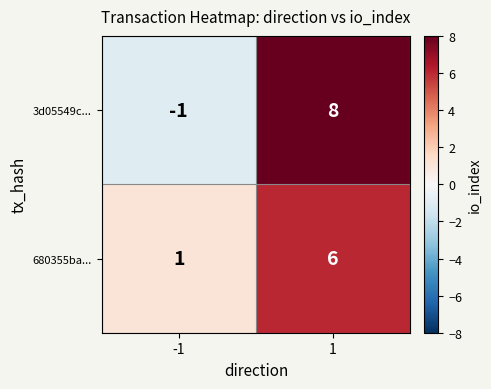

The value of 3d05549c... at 1 is 8. True or false?

True